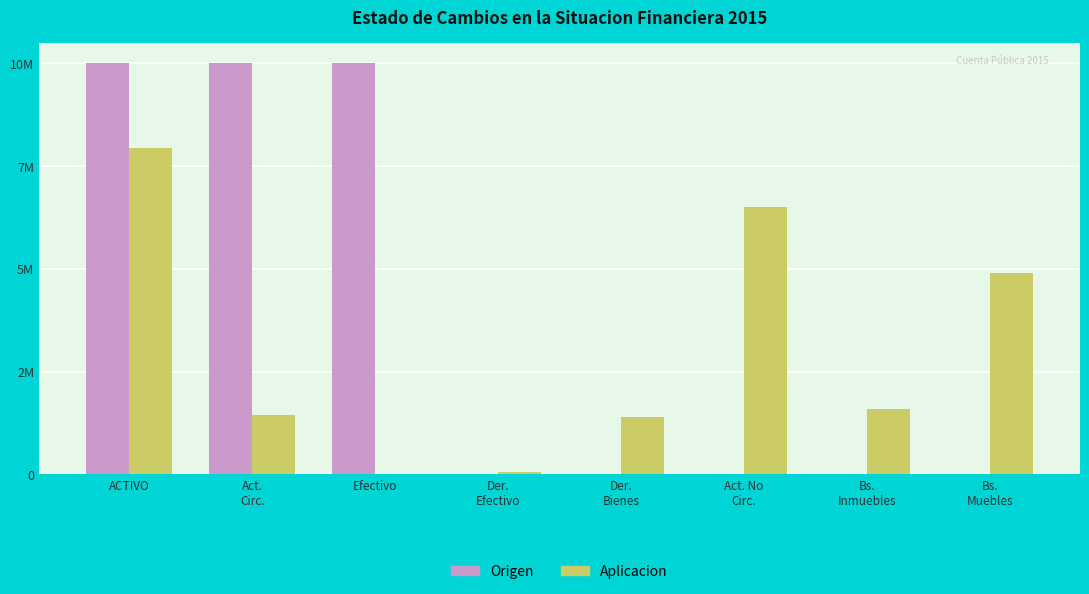

Reading right to left, transcribe all the data shown in this chart.

Origen: Bs.
Muebles=0	Bs.
Inmuebles=0	Act. No
Circ.=0	Der.
Bienes=0	Der.
Efectivo=0	Efectivo=9537352	Act.
Circ.=9537352	ACTIVO=9537352
Aplicacion: Bs.
Muebles=4674186	Bs.
Inmuebles=1523524	Act. No
Circ.=6197710	Der.
Bienes=1318398	Der.
Efectivo=61600	Efectivo=0	Act.
Circ.=1379998	ACTIVO=7577708